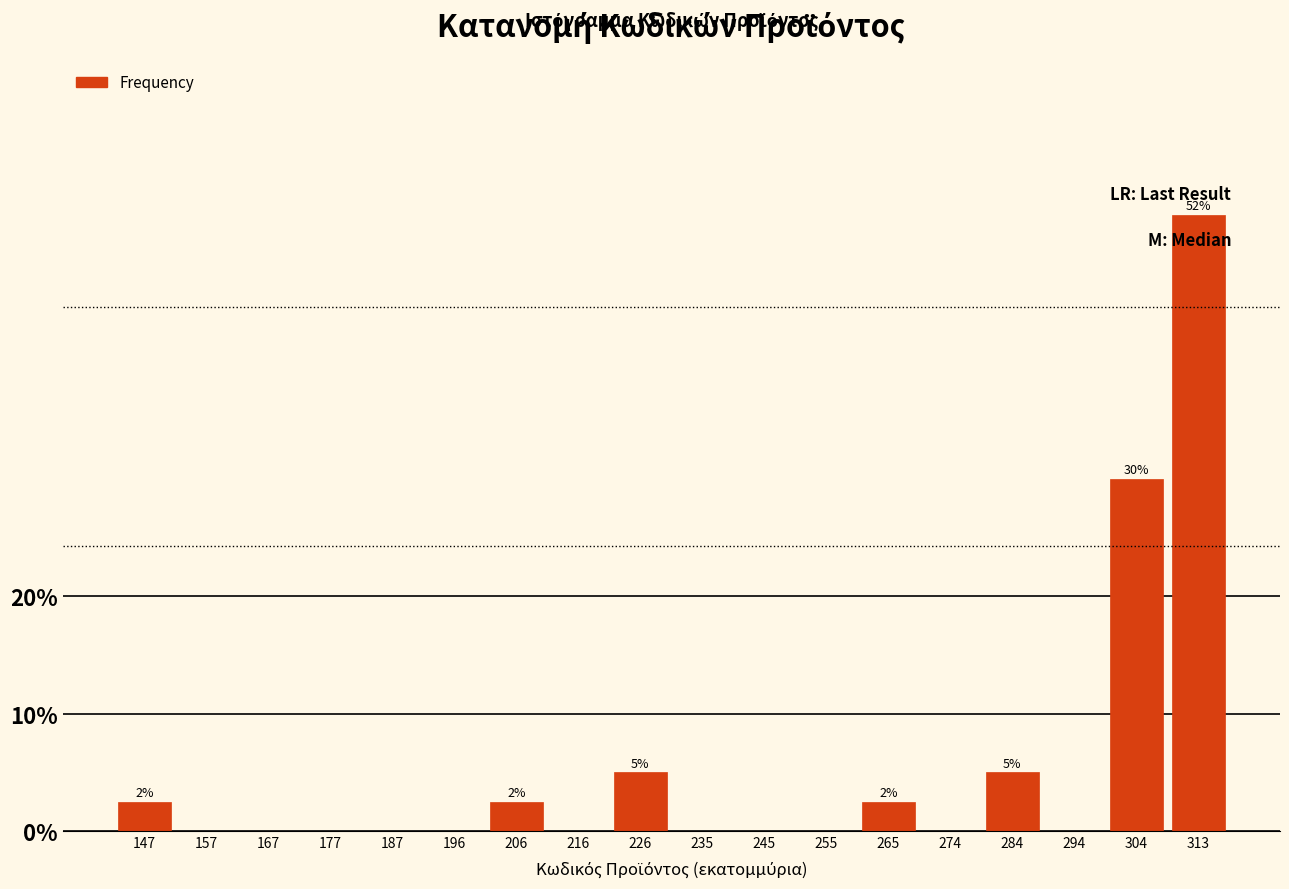

Reading right to left, extract all data points from this chart.

313=52.5	304=30.0	294=0.0	284=5.0	274=0.0	265=2.5	255=0.0	245=0.0	235=0.0	226=5.0	216=0.0	206=2.5	196=0.0	187=0.0	177=0.0	167=0.0	157=0.0	147=2.5